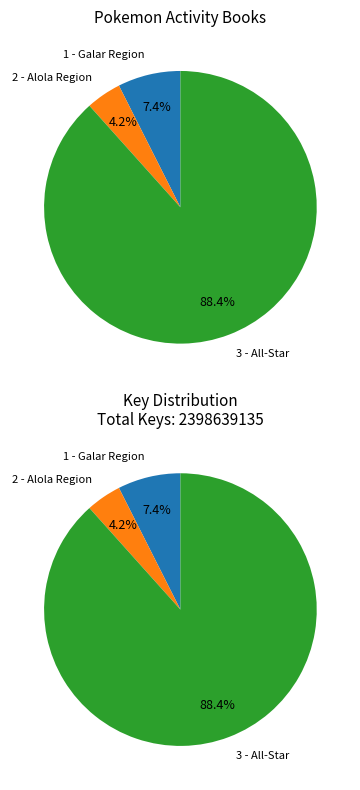

Combined, what portion of the pie is 2 - Alola Region and 1 - Galar Region?

11.6%